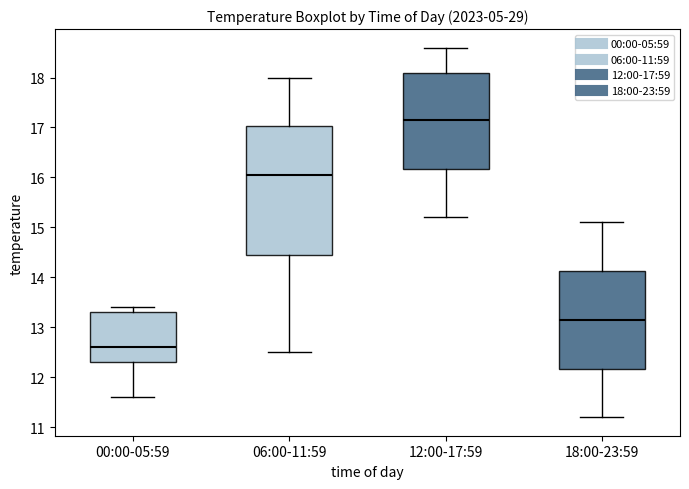

Which box's median line is the lowest?

00:00-05:59